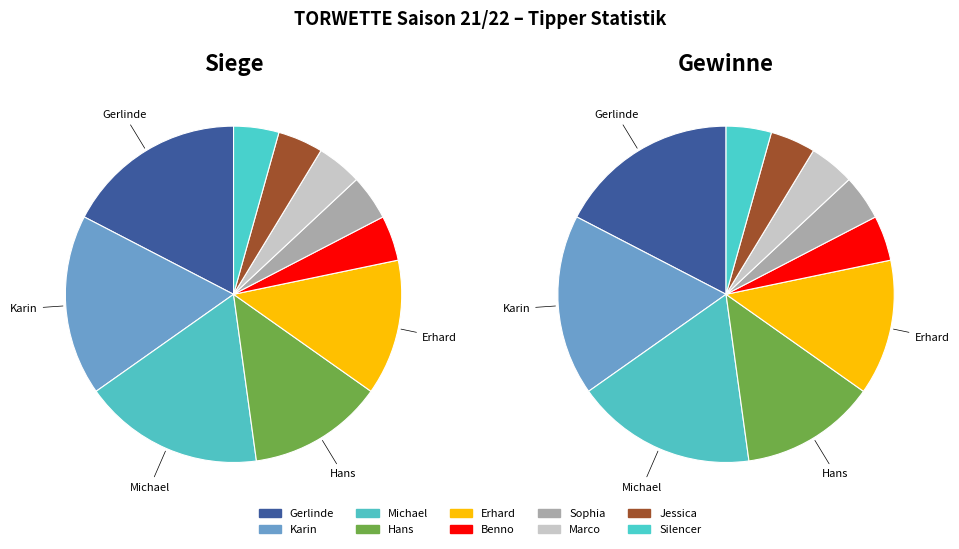

Rank the categories by value from highest to lowest.

Gerlinde, Karin, Michael, Hans, Erhard, Benno, Sophia, Marco, Jessica, Silencer